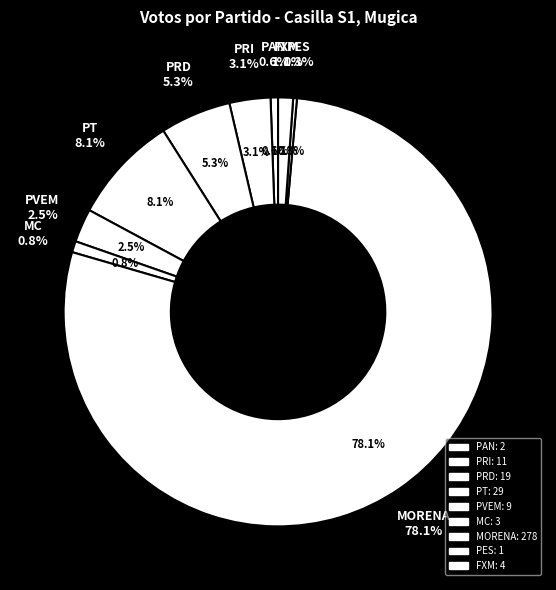

True or false: PVEM accounts for 3% of the total.

True